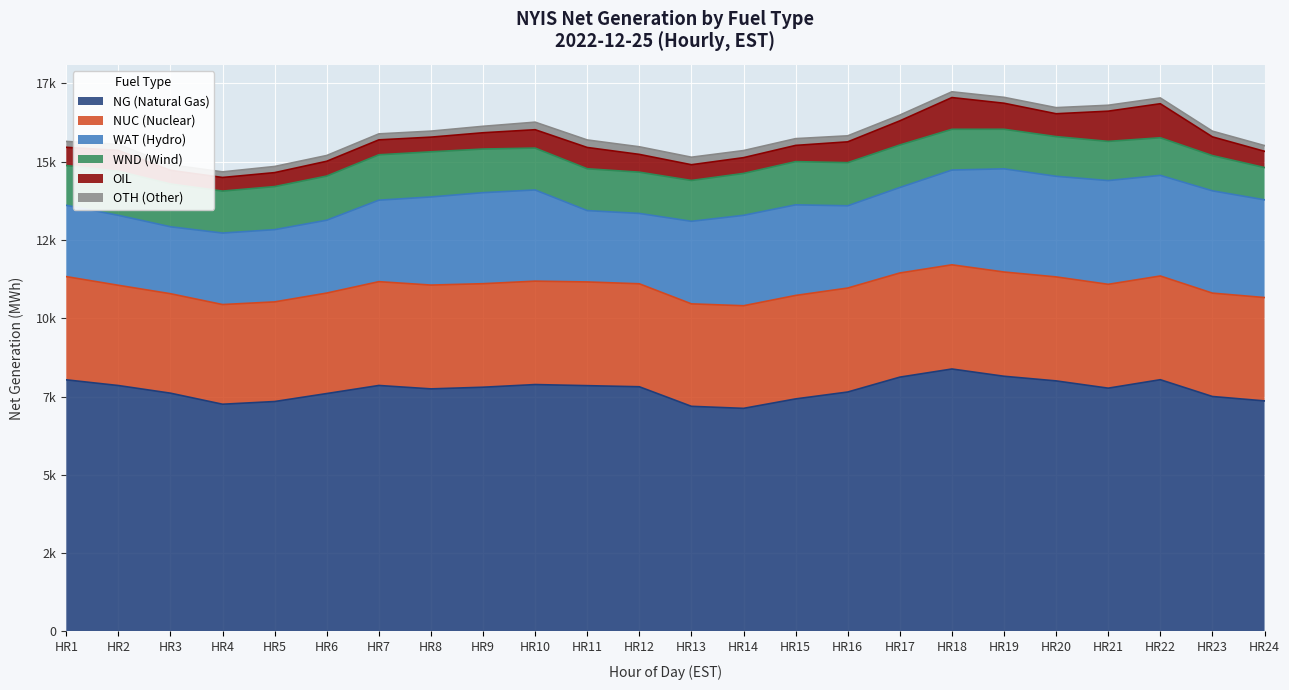

Count the number of categories in the chart.

24